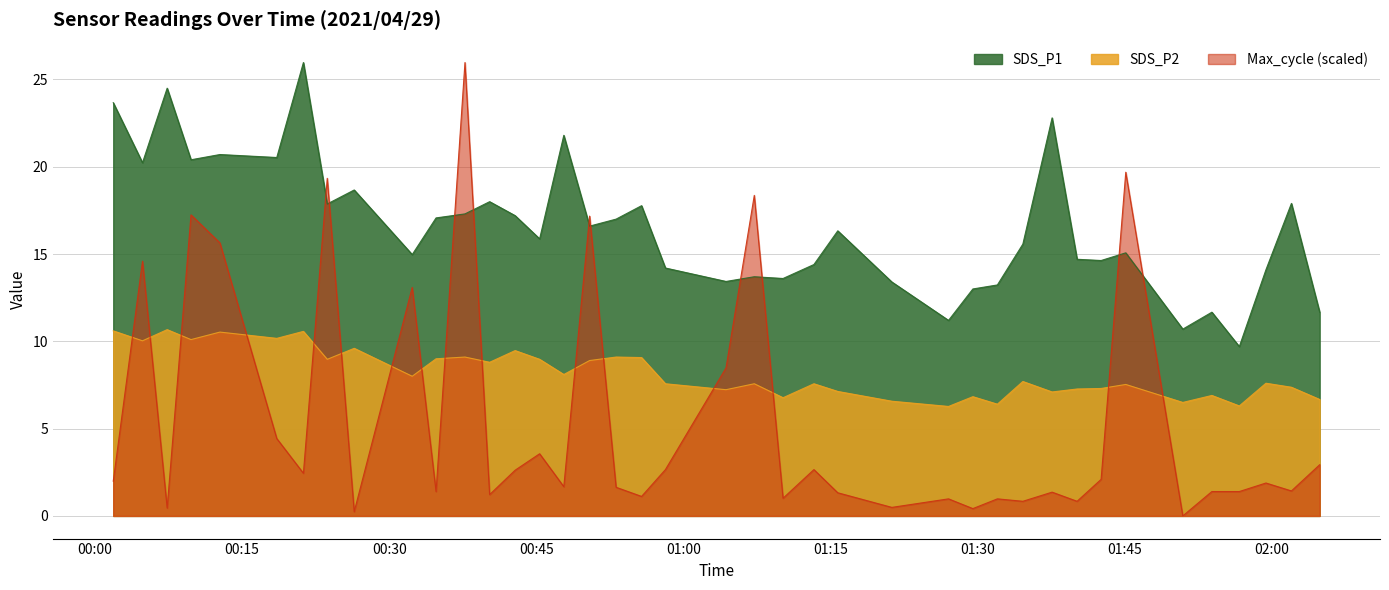

Rank the categories by Max_cycle value from highest to lowest.

2021/04/29 00:37:44, 2021/04/29 01:45:09, 2021/04/29 00:23:41, 2021/04/29 01:07:15, 2021/04/29 00:09:47, 2021/04/29 00:50:27, 2021/04/29 00:12:44, 2021/04/29 00:04:50, 2021/04/29 00:32:21, 2021/04/29 01:04:22, 2021/04/29 00:18:32, 2021/04/29 00:45:21, 2021/04/29 02:04:56, 2021/04/29 00:58:11, 2021/04/29 01:13:20, 2021/04/29 00:42:51, 2021/04/29 00:21:15, 2021/04/29 01:42:38, 2021/04/29 00:01:51, 2021/04/29 01:59:27, 2021/04/29 00:47:49, 2021/04/29 00:53:09, 2021/04/29 02:02:03, 2021/04/29 00:34:47, 2021/04/29 01:53:56, 2021/04/29 01:56:44, 2021/04/29 01:37:38, 2021/04/29 01:15:46, 2021/04/29 00:40:15, 2021/04/29 00:55:45, 2021/04/29 01:10:11, 2021/04/29 01:27:04, 2021/04/29 01:32:03, 2021/04/29 01:34:39, 2021/04/29 01:40:11, 2021/04/29 01:21:17, 2021/04/29 00:07:21, 2021/04/29 01:29:33, 2021/04/29 00:26:26, 2021/04/29 01:50:58